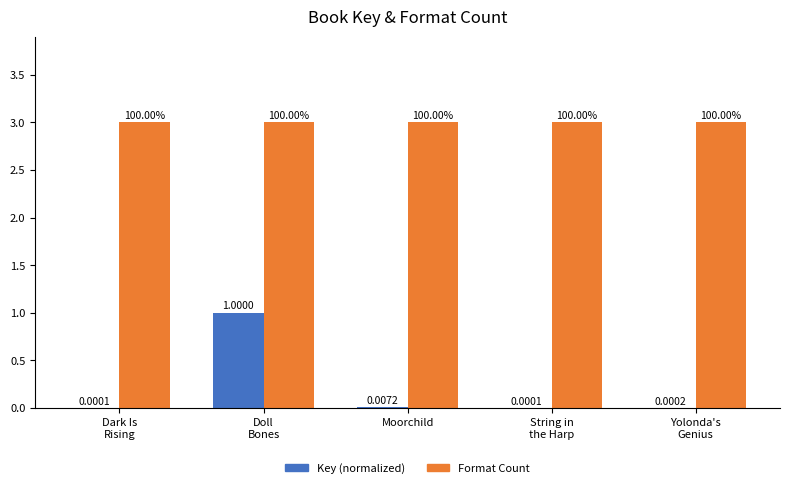

Is it true that Format Count equals 4.2 at Moorchild?

False